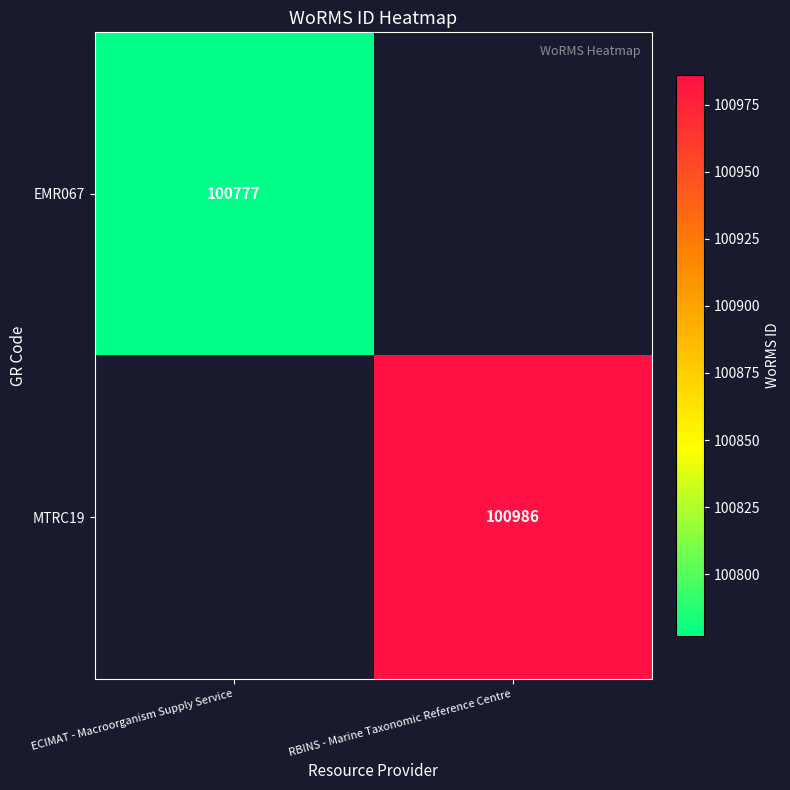

True or false: EMR067 has a value of 25329 at ECIMAT - Macroorganism Supply Service.

False